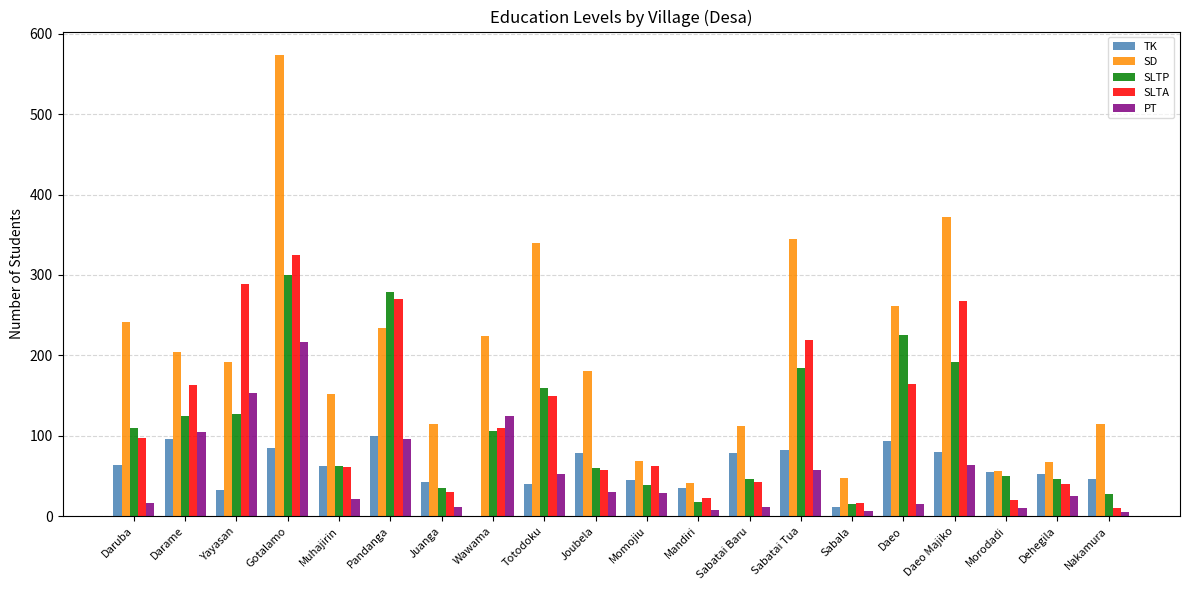

Read the SLTP value at Nakamura, to the nearest 50.

50